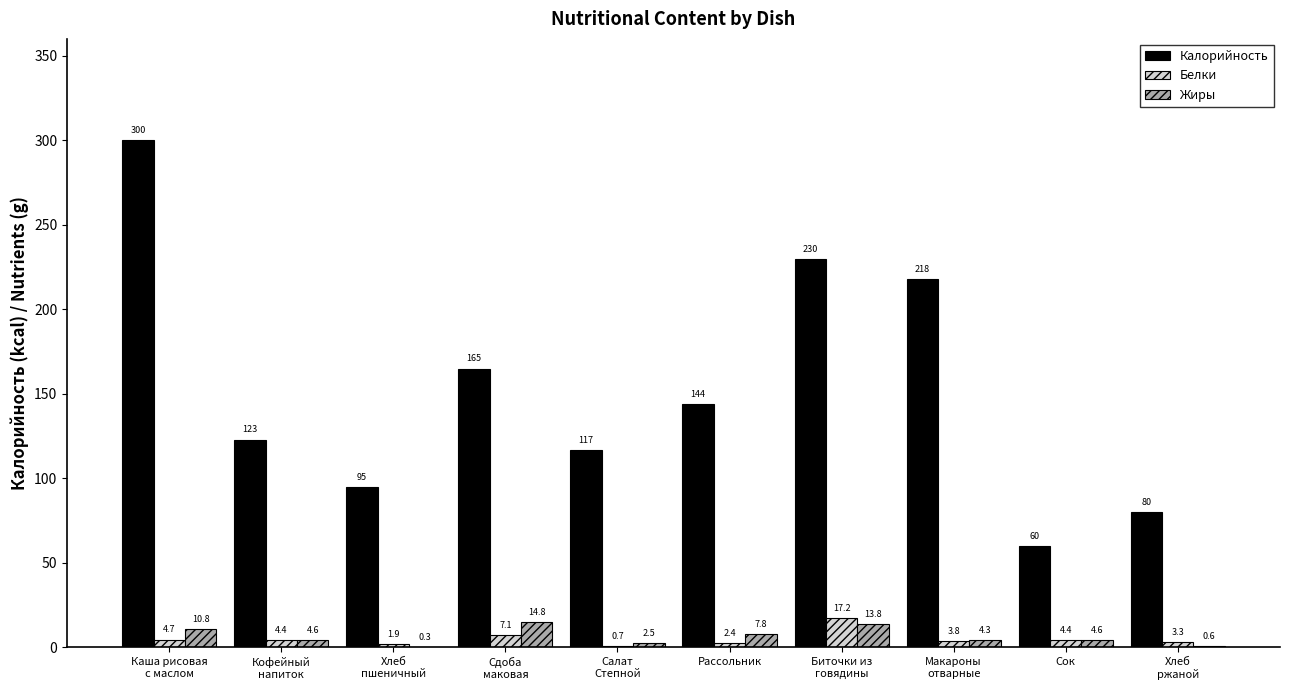

Which series has the largest total across all categories?

Калорийность